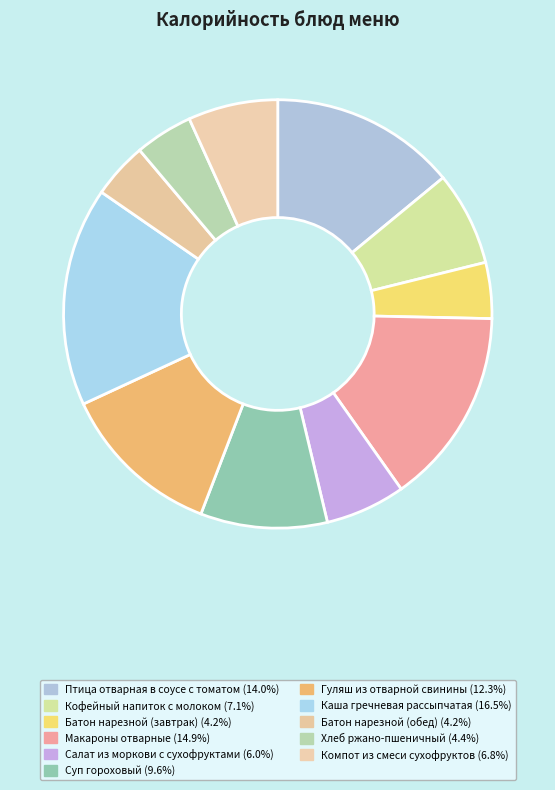

Is there a majority slice in this chart?

No